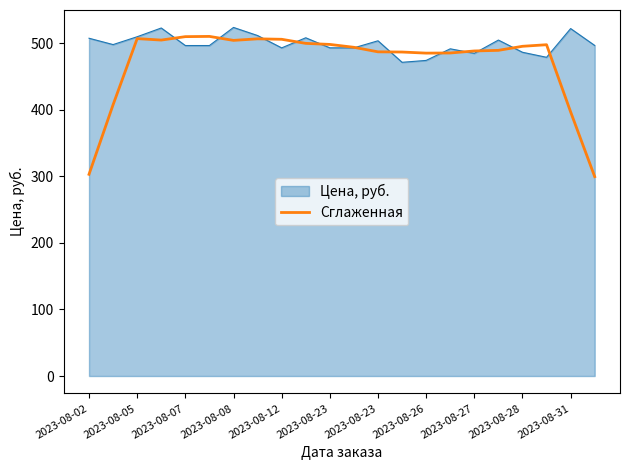

List the series in order of their peak value, lowest first.

Сглаженная, Цена, руб.